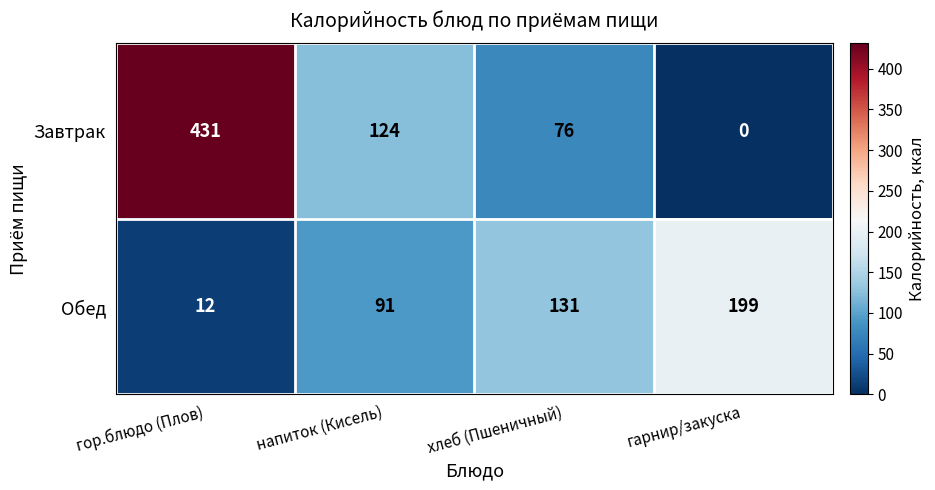

Reading left to right, list all the values displayed in this chart.

Завтрак: 431	124	76	0
Обед: 12	91	131	199